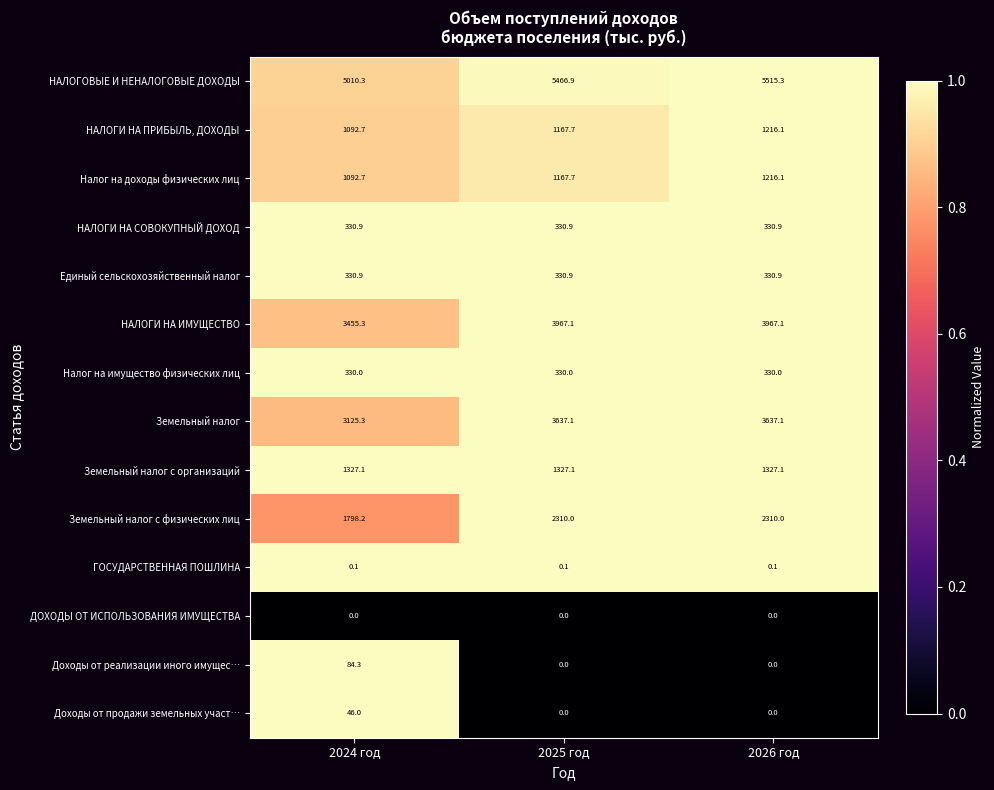

What is the sum of all Земельный налог с организаций values?

3981.3